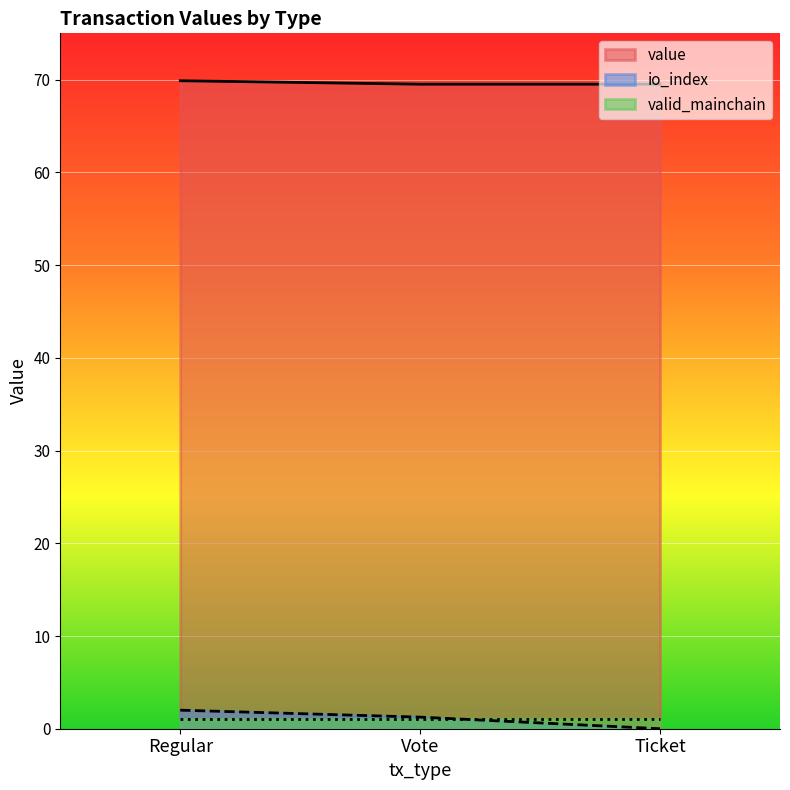

Which series has the largest total across all categories?

value